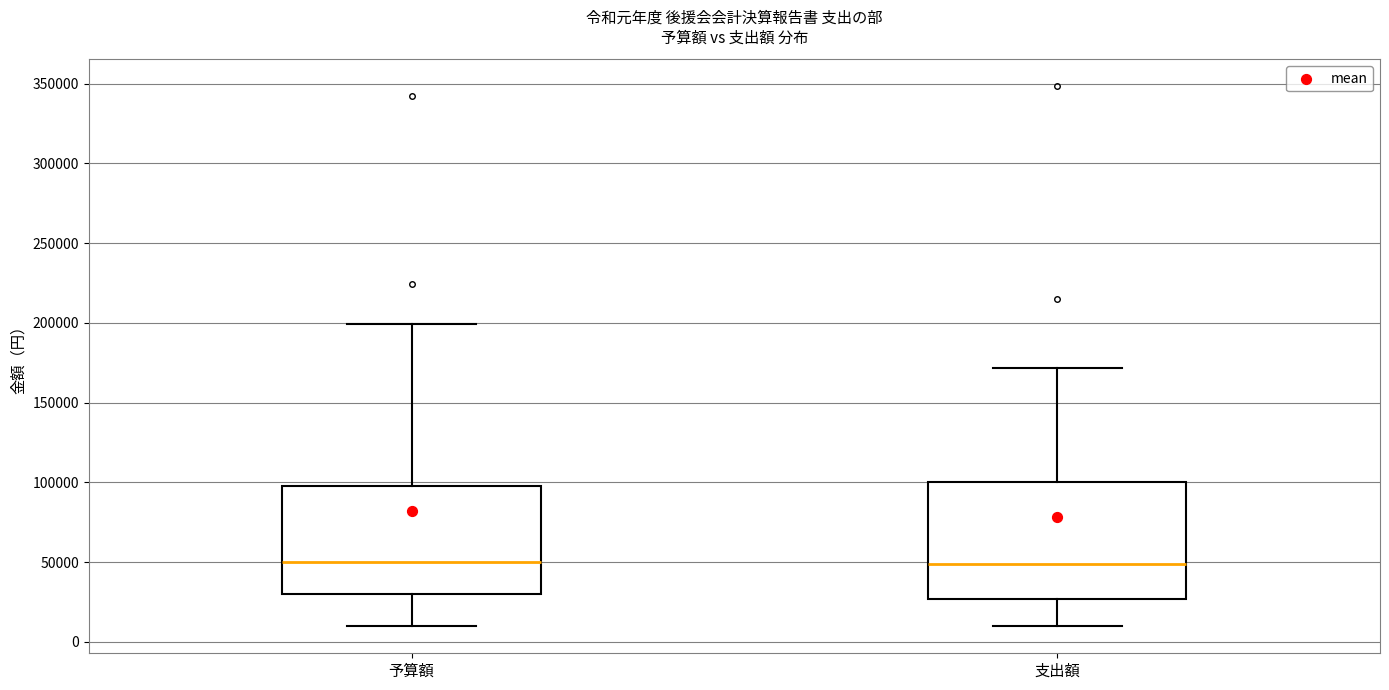

Which box is the tallest, from its lower edge to its upper edge?

支出額